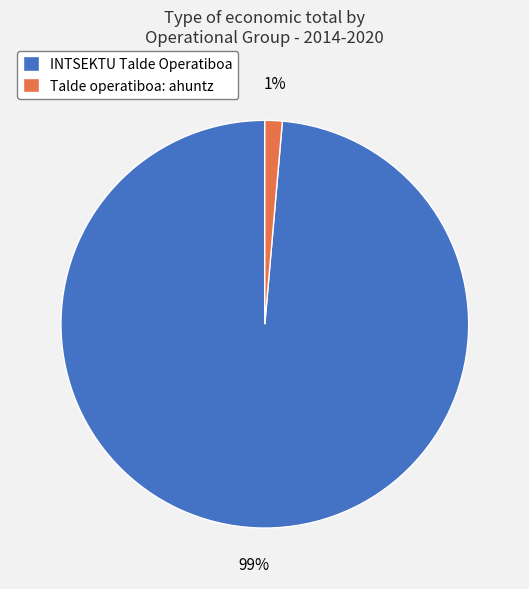

To the nearest percent, what portion does Talde operatiboa: ahuntz represent?

1%